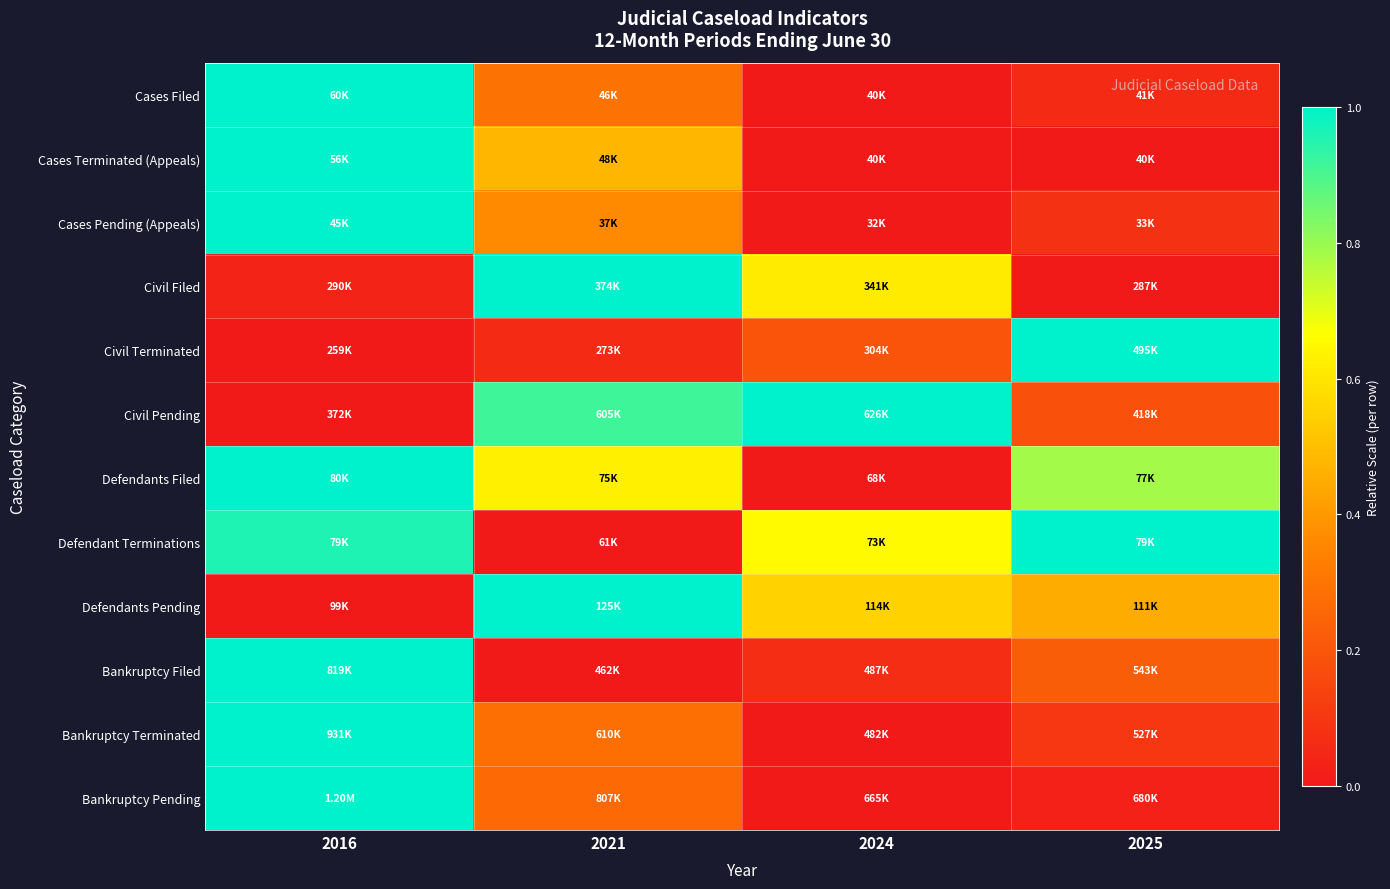

At which category is the sum across all series the highest?

2016